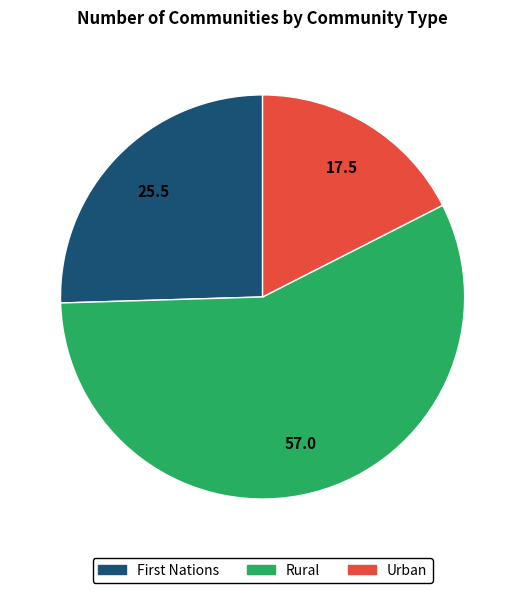

True or false: Urban accounts for 32% of the total.

False